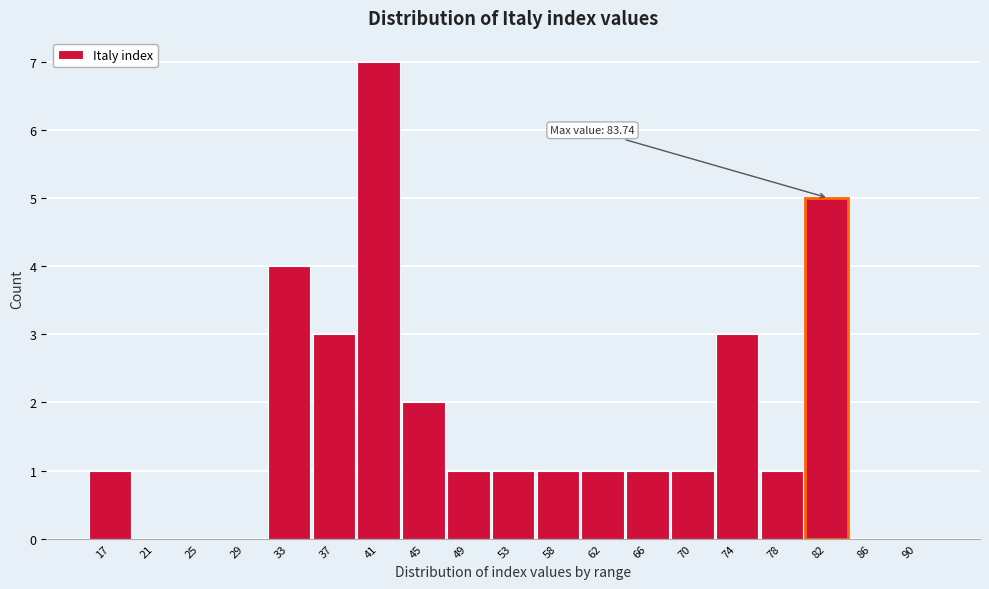

Reading right to left, transcribe all the data shown in this chart.

90=0	86=0	82=5	78=1	74=3	70=1	66=1	62=1	58=1	53=1	49=1	45=2	41=7	37=3	33=4	29=0	25=0	21=0	17=1